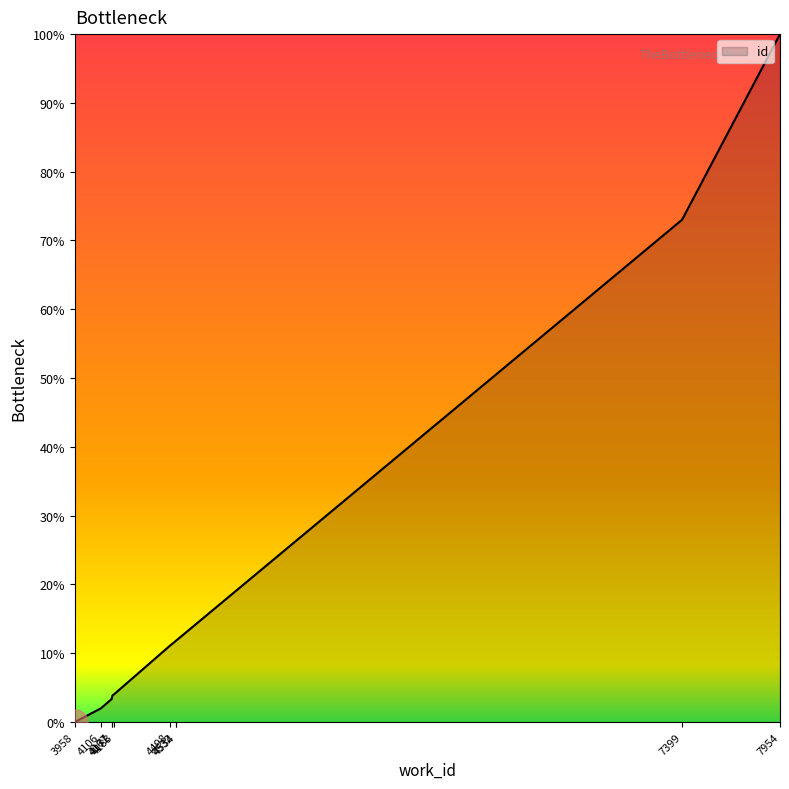

What is the difference between the maximum and minimum values?

100.0